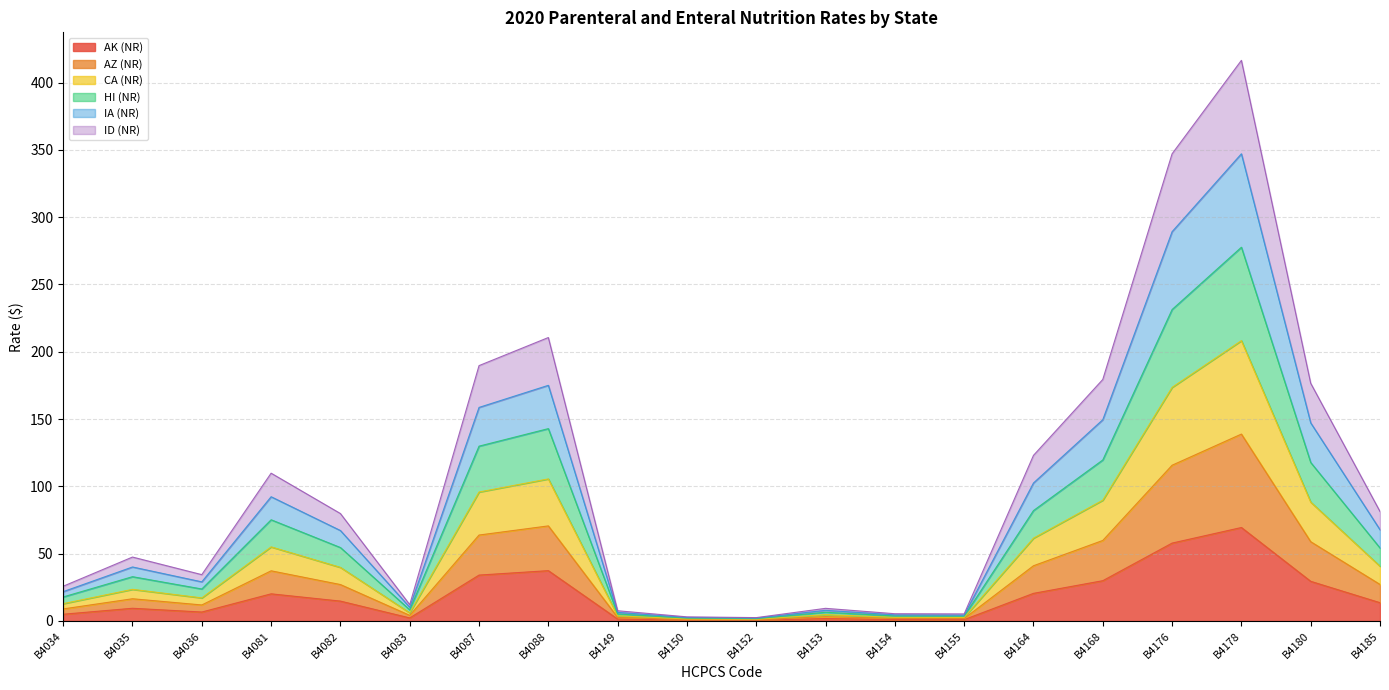

At which category is the sum across all series the highest?

B4178